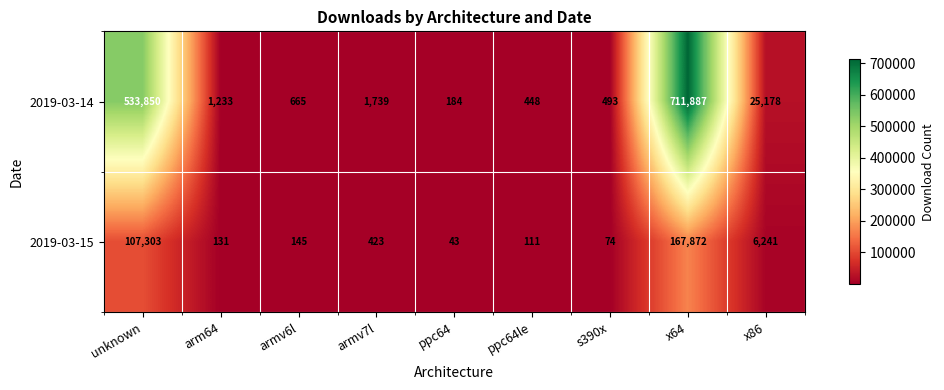

Between armv6l and armv7l, which series saw the biggest shift?

2019-03-14